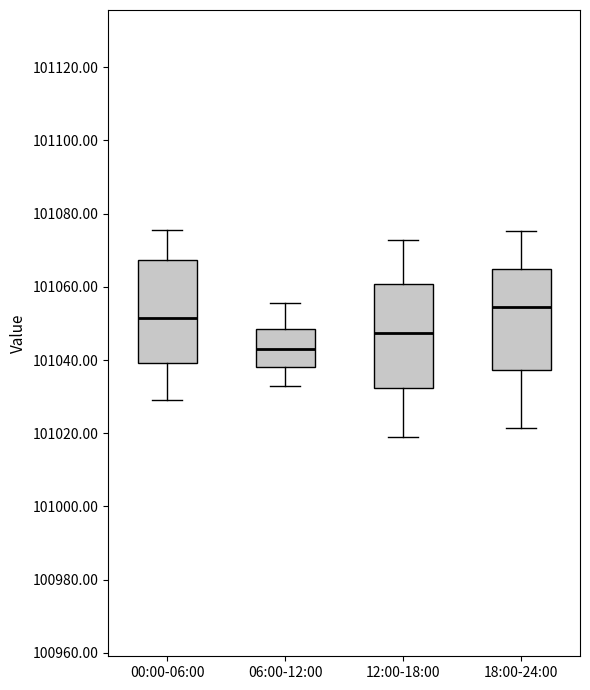

Where does the median line of the box for 18:00-24:00 sit on the y-axis? The values are not printed on the chart, so give them approximately, as read against the axis.

101054